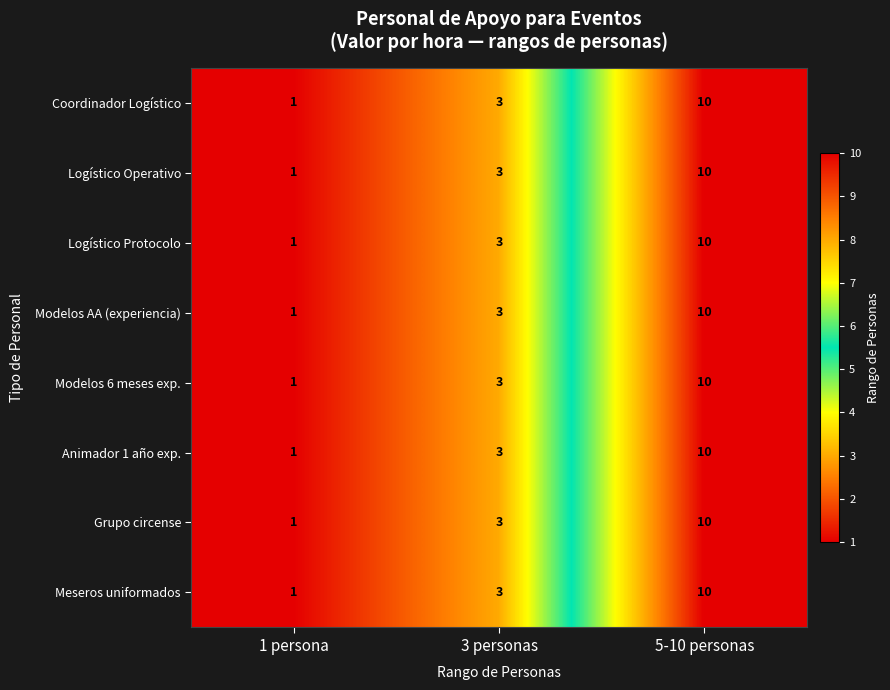

True or false: Logístico Operativo has a value of 3 at 5-10 personas.

False